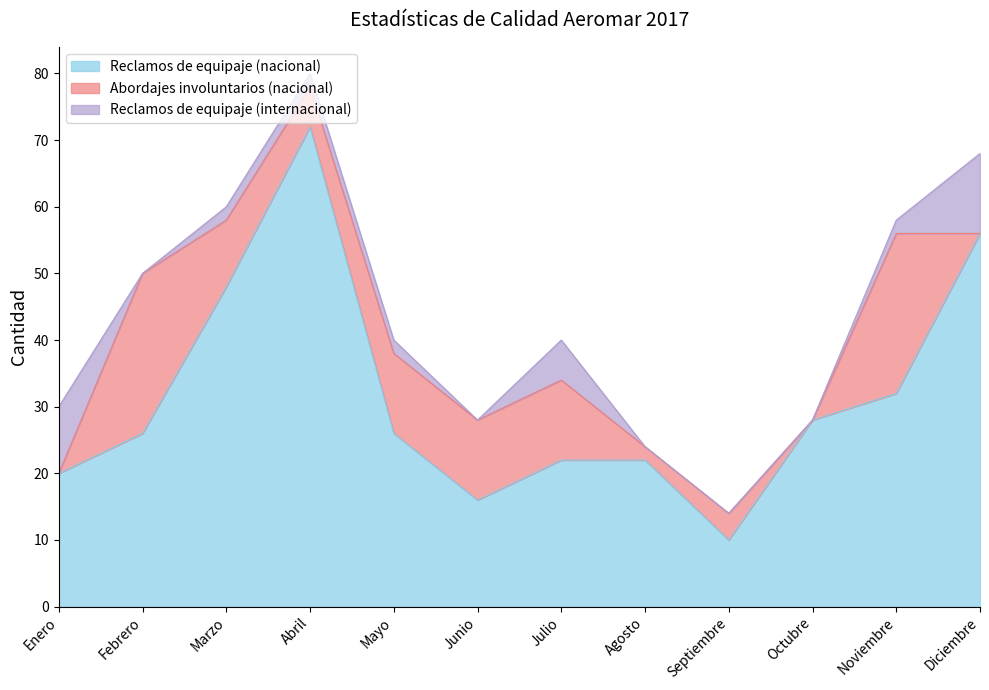

How many lines are shown in the chart?

3